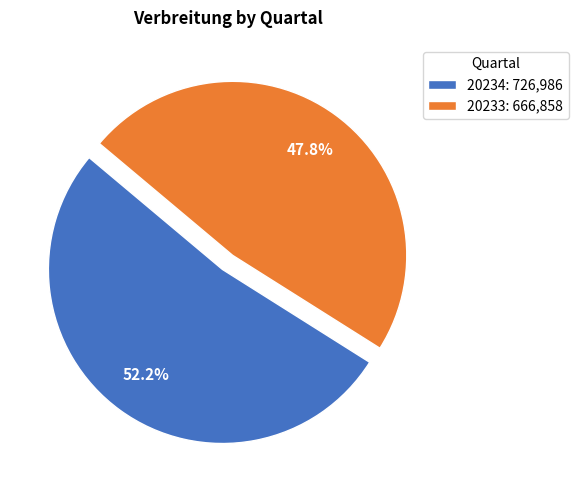

What portion of the pie excludes 20234?

47.8%